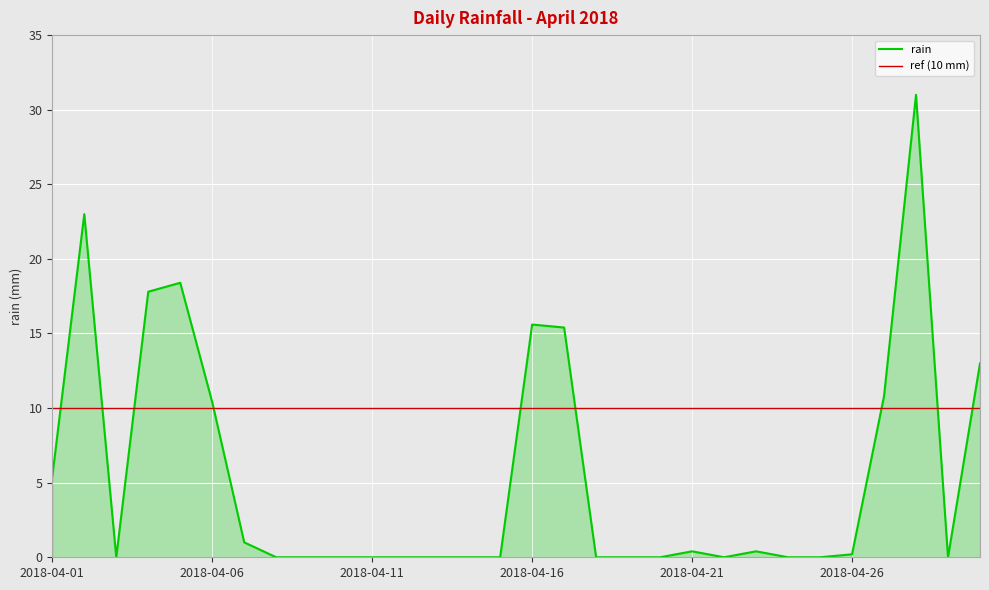

Rank the categories by value from highest to lowest.

2018-04-28, 2018-04-02, 2018-04-05, 2018-04-04, 2018-04-16, 2018-04-17, 2018-04-30, 2018-04-27, 2018-04-06, 2018-04-01, 2018-04-07, 2018-04-21, 2018-04-23, 2018-04-26, 2018-04-03, 2018-04-08, 2018-04-09, 2018-04-10, 2018-04-11, 2018-04-12, 2018-04-13, 2018-04-14, 2018-04-15, 2018-04-18, 2018-04-19, 2018-04-20, 2018-04-22, 2018-04-24, 2018-04-25, 2018-04-29